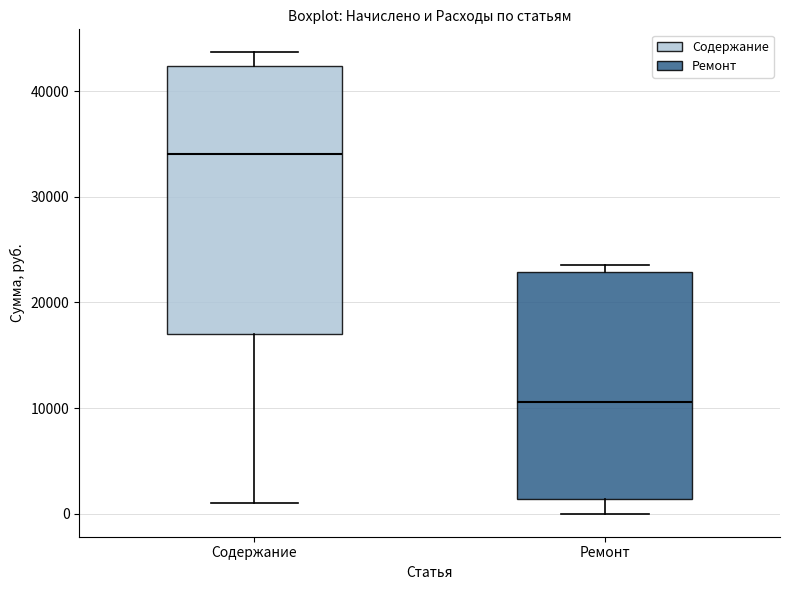

Reading left to right, transcribe this box plot: for each box, give where its median line is, the range the box spans, and where its two whiskers end, as read against the y-axis. The values are not printed on the chart, so give them approximately, as read against the axis.

Содержание: median 34000, box 17000 to 42000, whiskers 1000 to 44000
Ремонт: median 11000, box 1000 to 23000, whiskers 0 to 24000